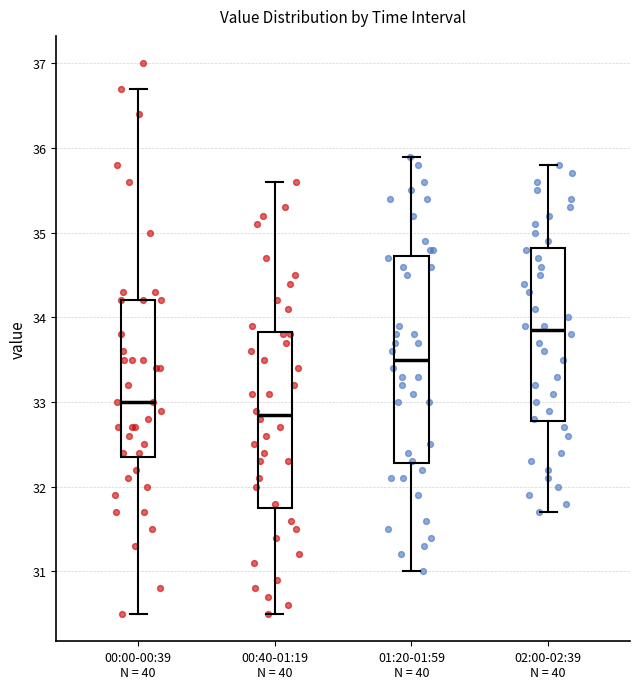

Comparing the boxes themselves (not the whiskers), which one is the tallest?

01:20-01:59 N = 40